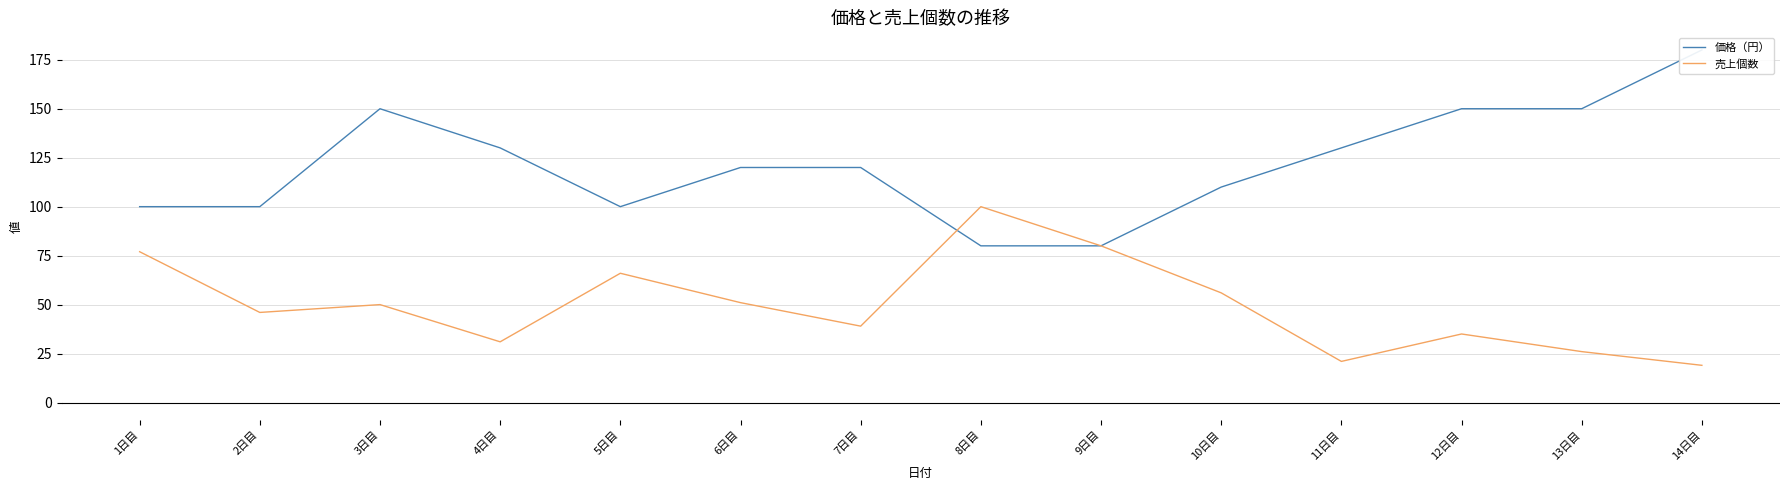

Rank the series by their maximum value, from lowest to highest.

売上個数, 価格（円）